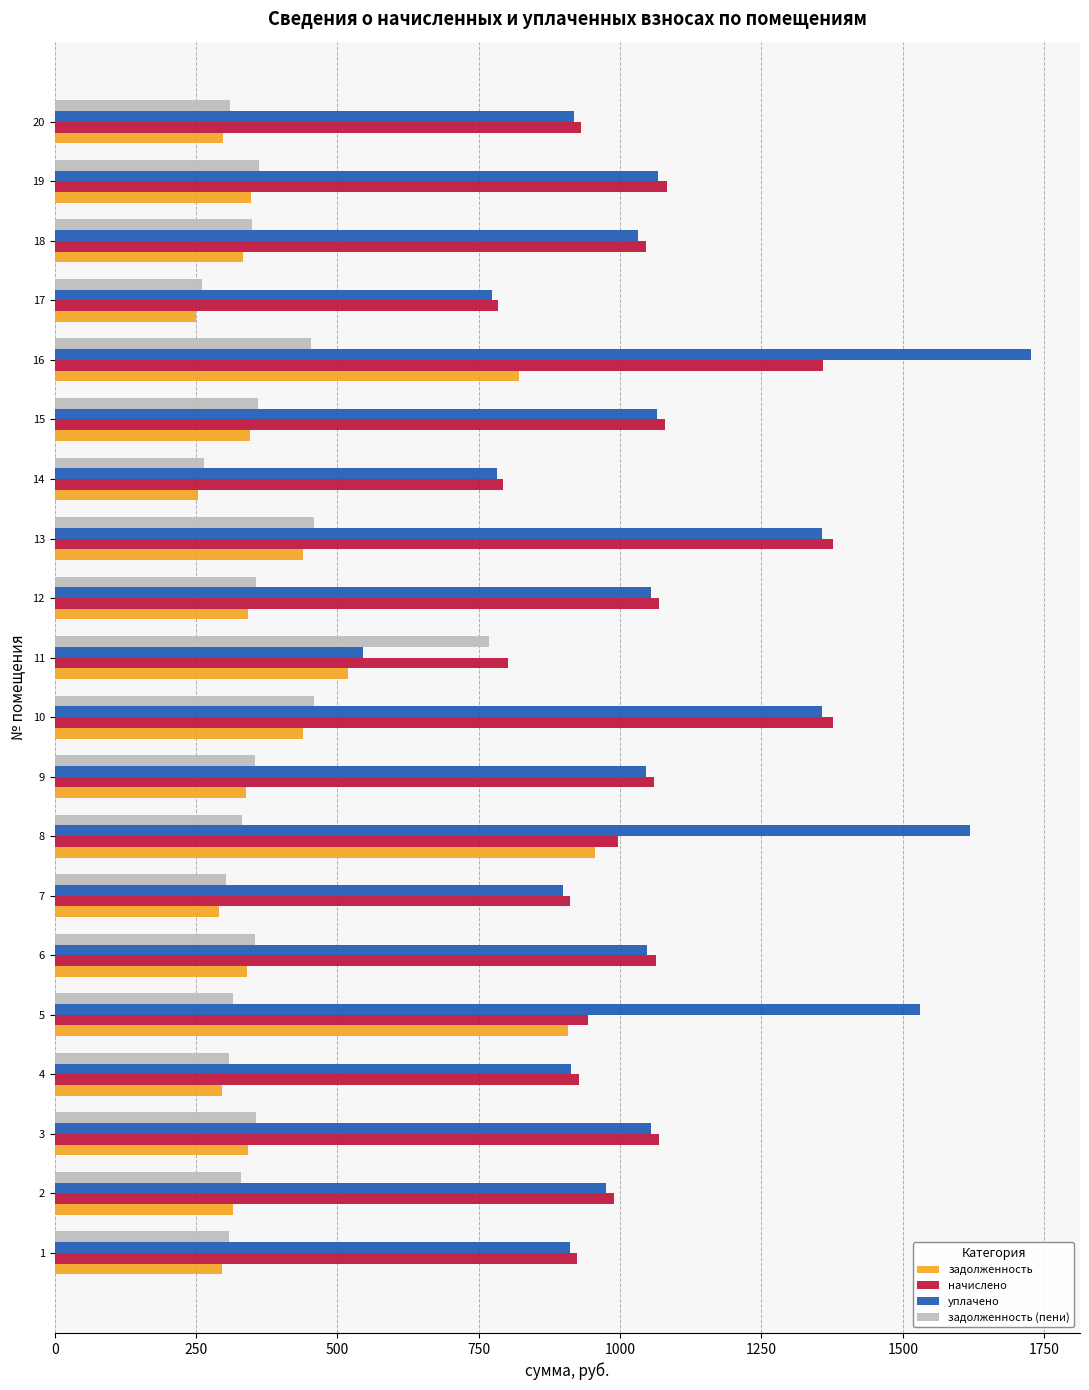

Between 10 and 19, which series saw the biggest shift?

начислено